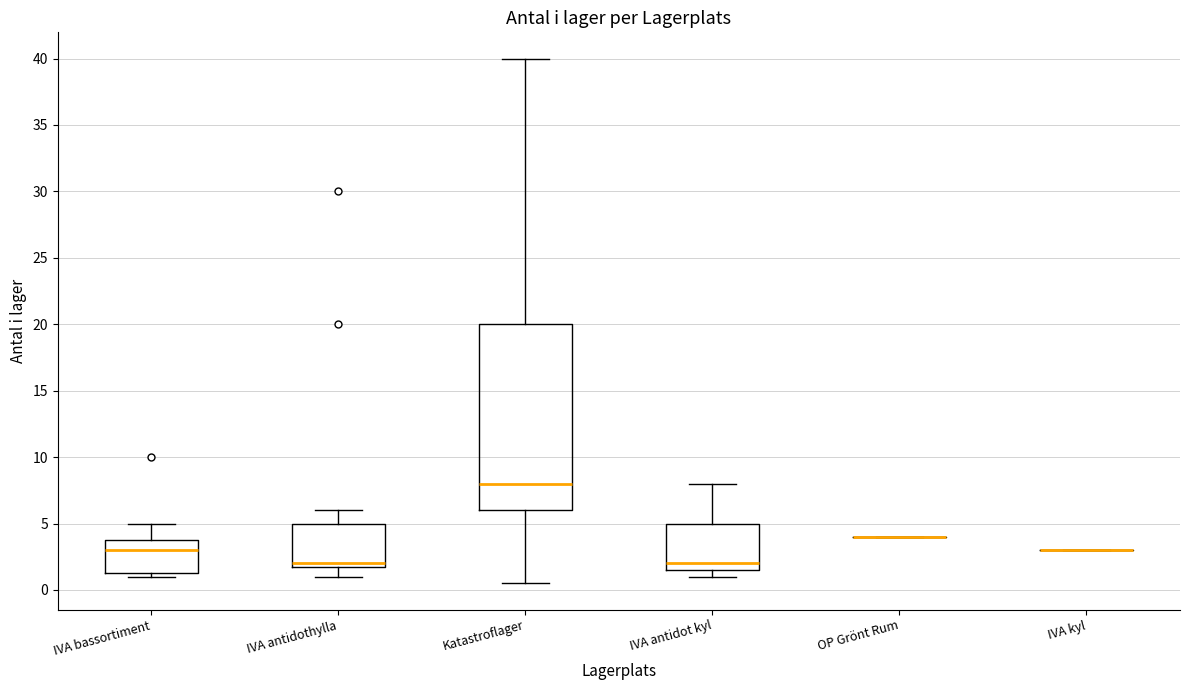

Which box is the tallest, from its lower edge to its upper edge?

Katastroflager